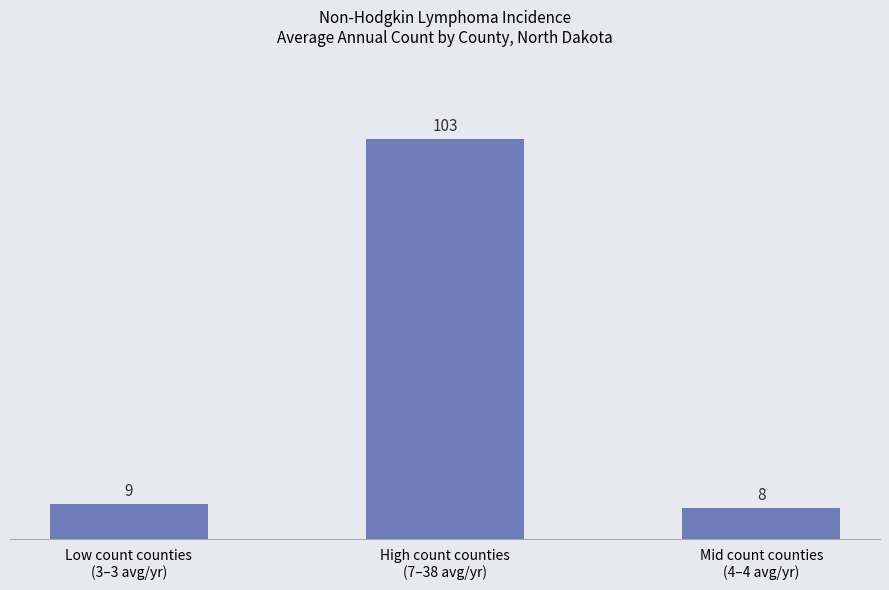

Are the bars horizontal?

No